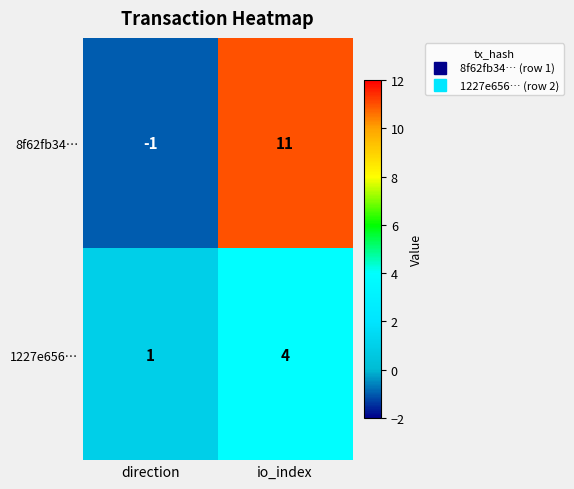

True or false: 8f62fb34… has a value of -1 at direction.

True